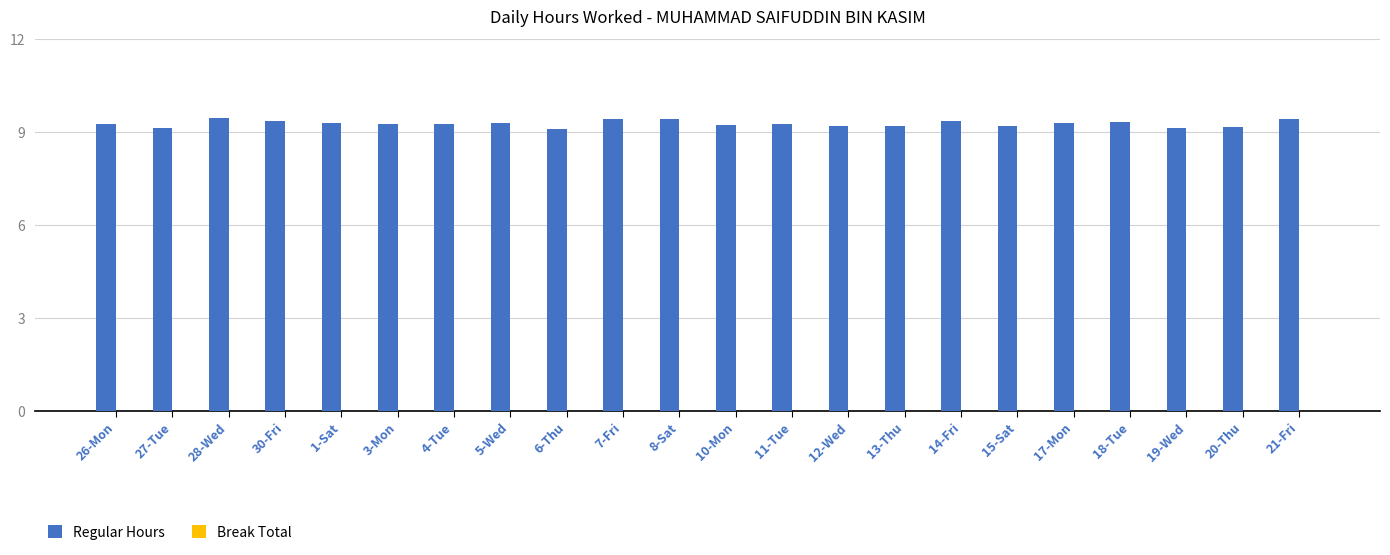

Approximately how many times larger is the value at 10-Mon compared to 1-Sat?

1.0